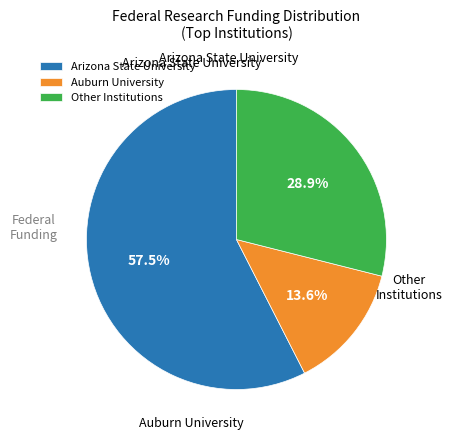

True or false: Auburn University accounts for 1% of the total.

False